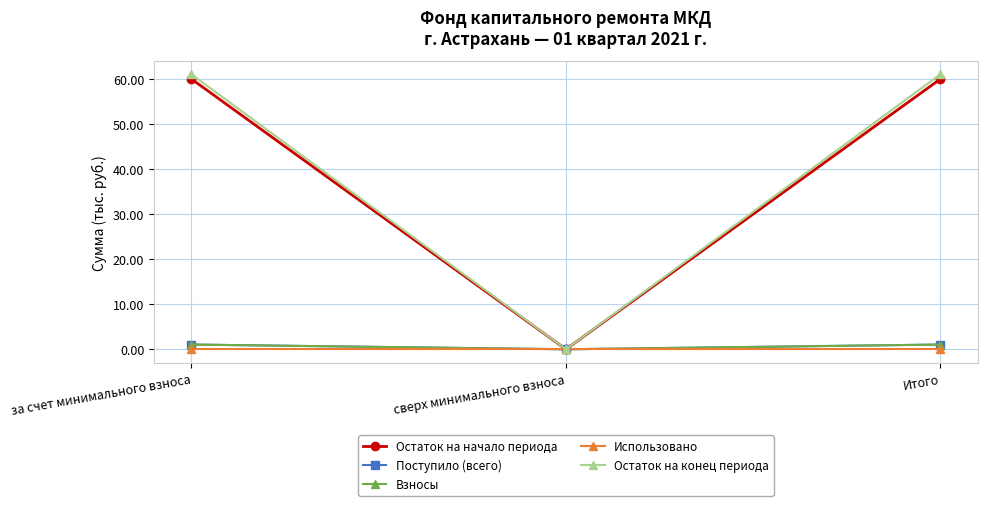

List the labels in order of Использовано value, largest first.

за счет минимального взноса, сверх минимального взноса, Итого